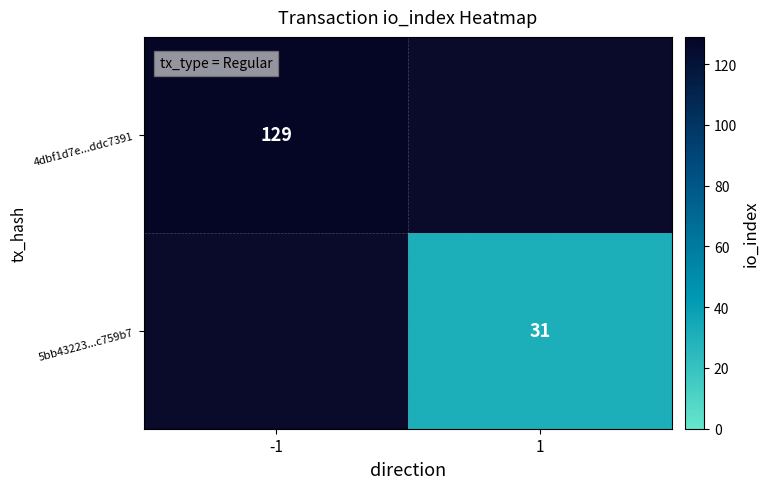

Is it true that 5bb43223...c759b7 equals 31 at 1?

True